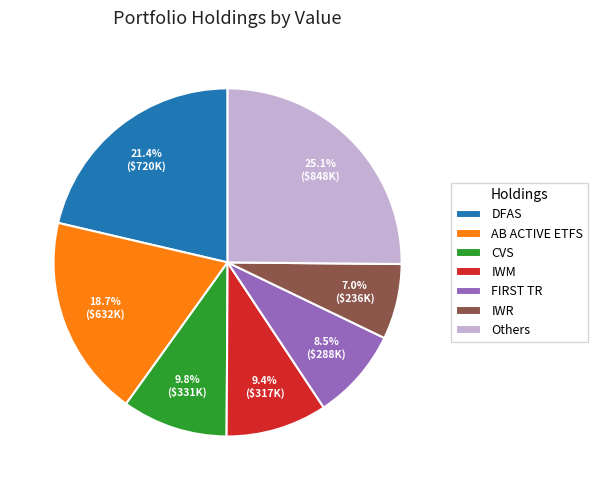

Do CVS and IWR together represent more than half of the pie?

No